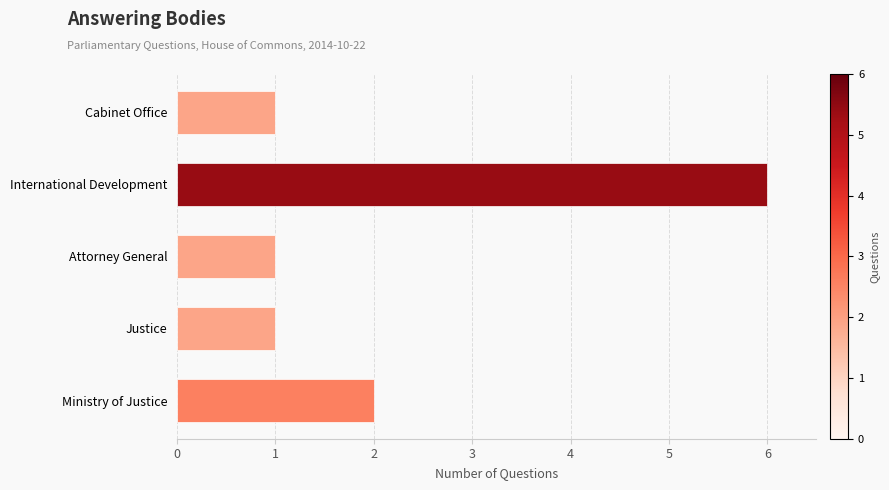

What is the difference between the maximum and minimum values?

5